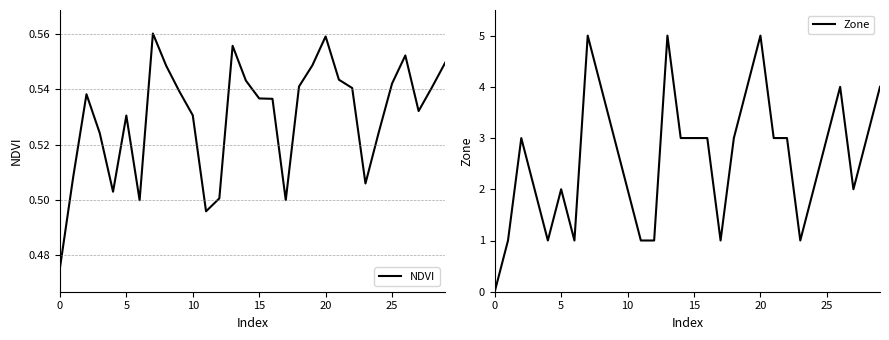

The NDVI series shows 0.5 at 24. True or false?

True